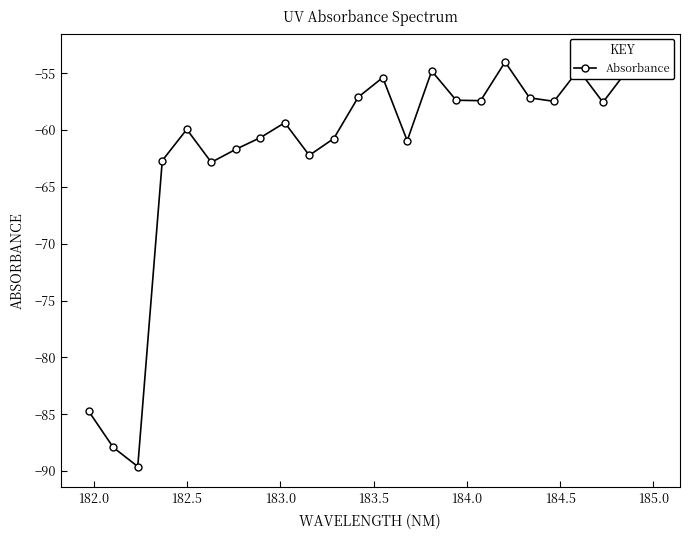

How many categories are shown in the chart?

24